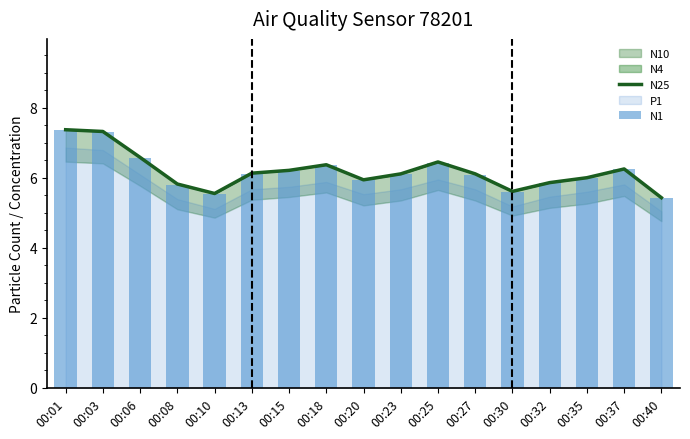

Rank the categories by N1 value from lowest to highest.

00:40, 00:10, 00:30, 00:08, 00:32, 00:20, 00:35, 00:27, 00:23, 00:13, 00:15, 00:37, 00:18, 00:25, 00:06, 00:03, 00:01